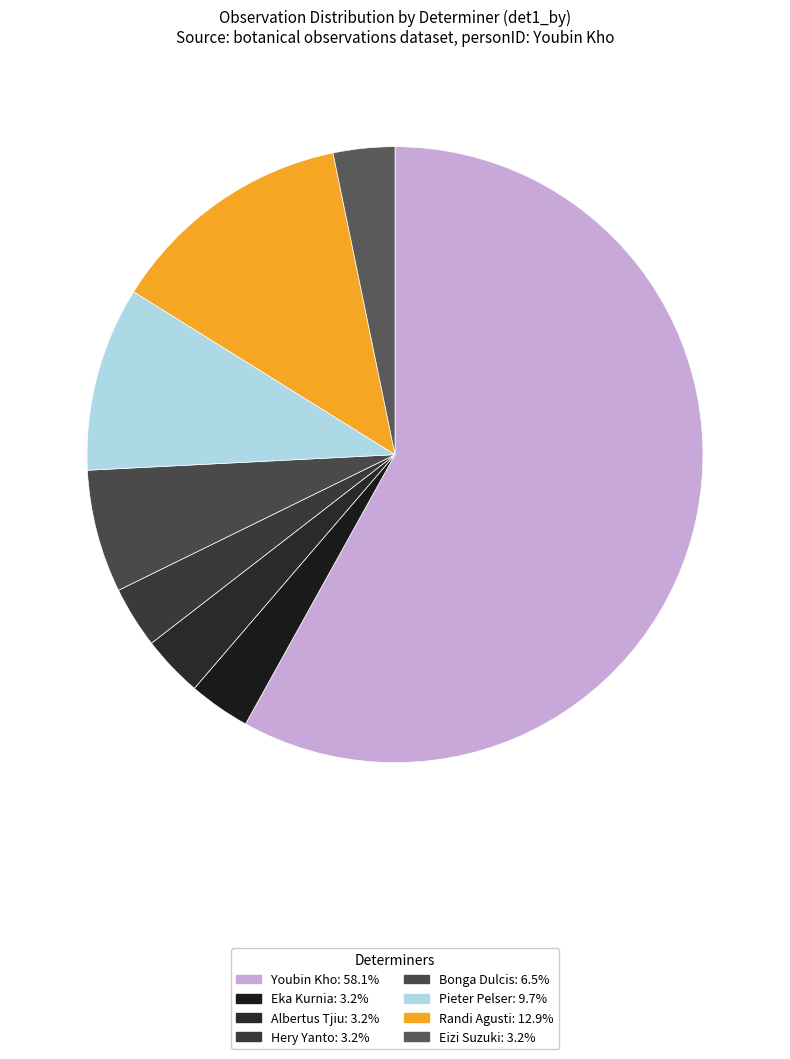

How many segments does this pie chart have?

8